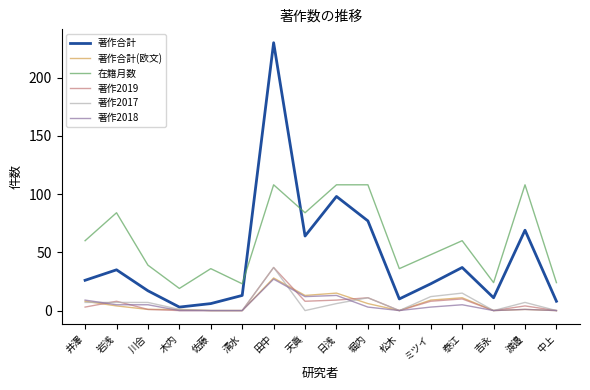

Which series has the largest total across all categories?

在籍月数